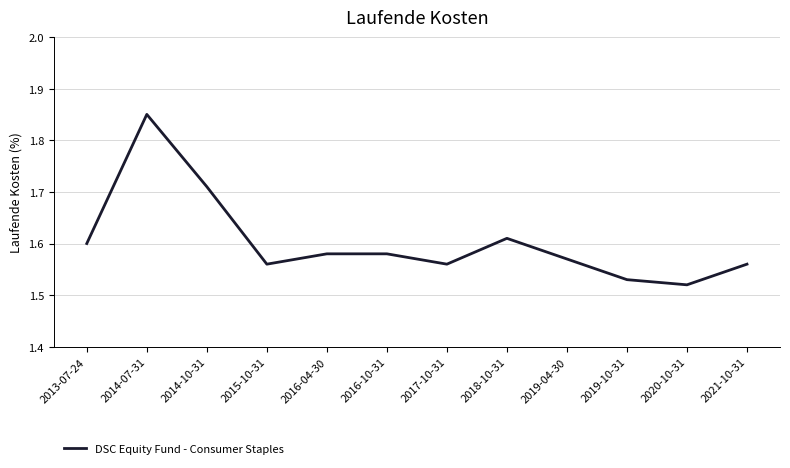

Count the number of categories in the chart.

12